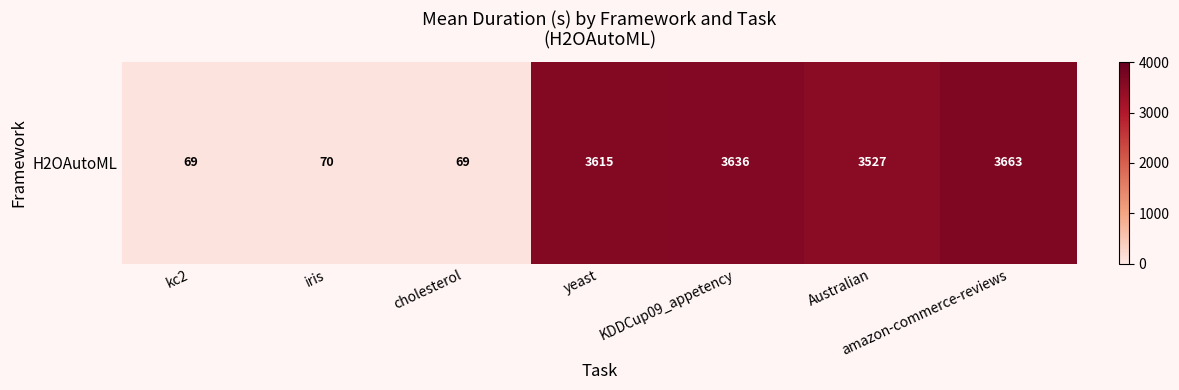

Reading left to right, list all the values displayed in this chart.

69.1	69.5	68.9	3614.7	3635.9	3526.7	3663.0